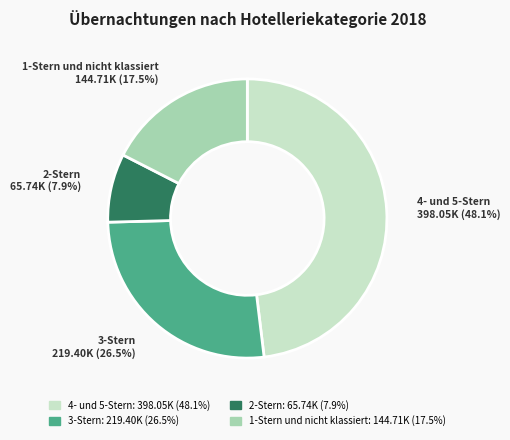

Approximately how many times larger is the value at 3-Stern compared to 1-Stern und nicht klassiert?

1.5